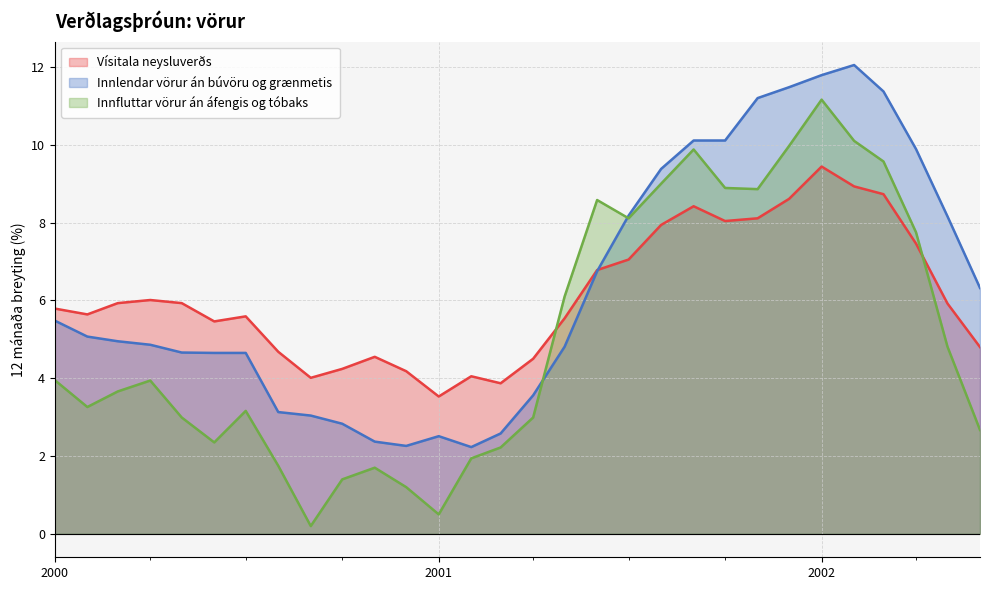

Read the Innlendar vörur án búvöru og grænmetis value at 2001.

2.5